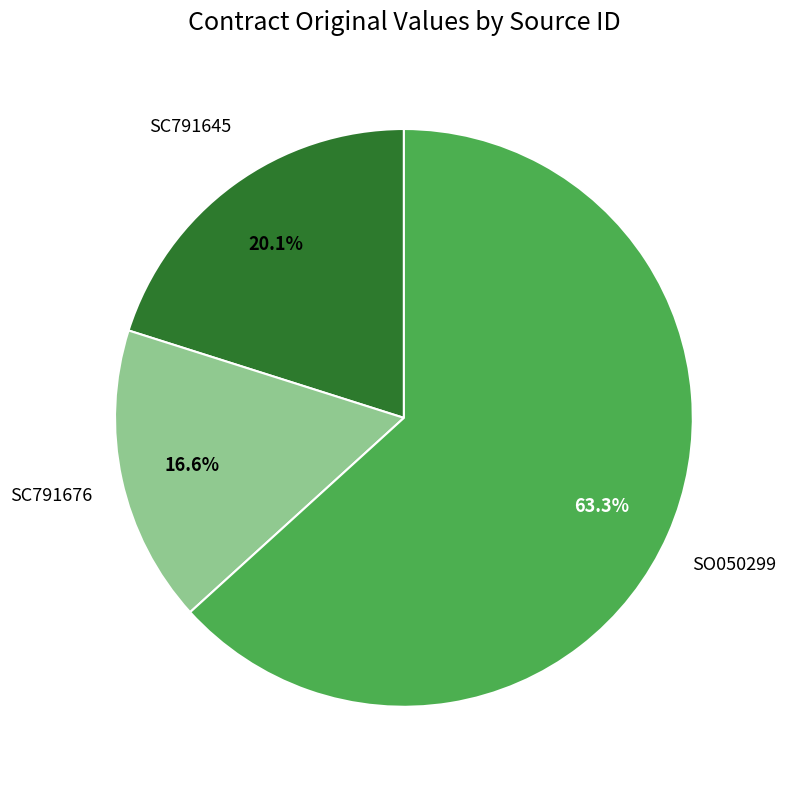

Is there a majority slice in this chart?

Yes